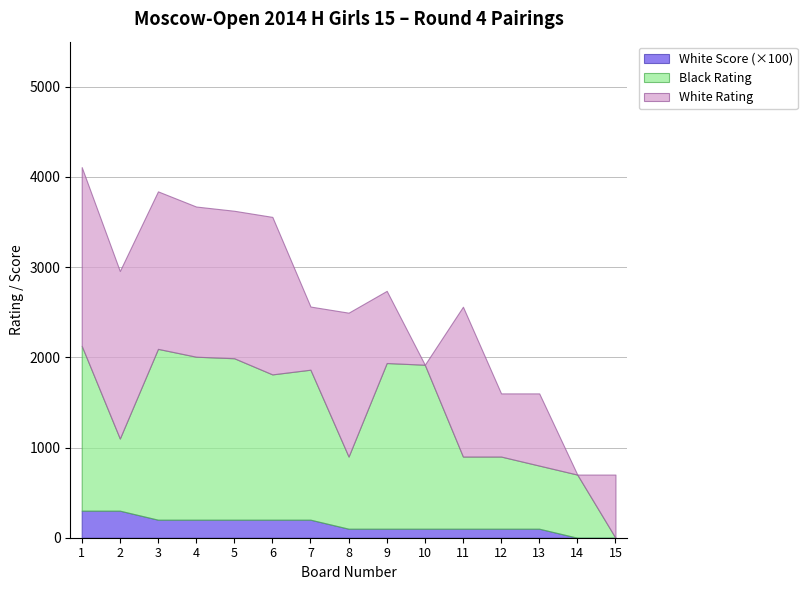

Reading left to right, transcribe all the data shown in this chart.

White Rating: 1981	1857	1746	1665	1635	1746	700	1595	800	0	1661	700	800	0	700
Black Rating: 1828	800	1894	1807	1790	1611	1663	800	1837	1818	800	800	700	700	0
White Score: 3	3	2	2	2	2	2	1	1	1	1	1	1	0	0